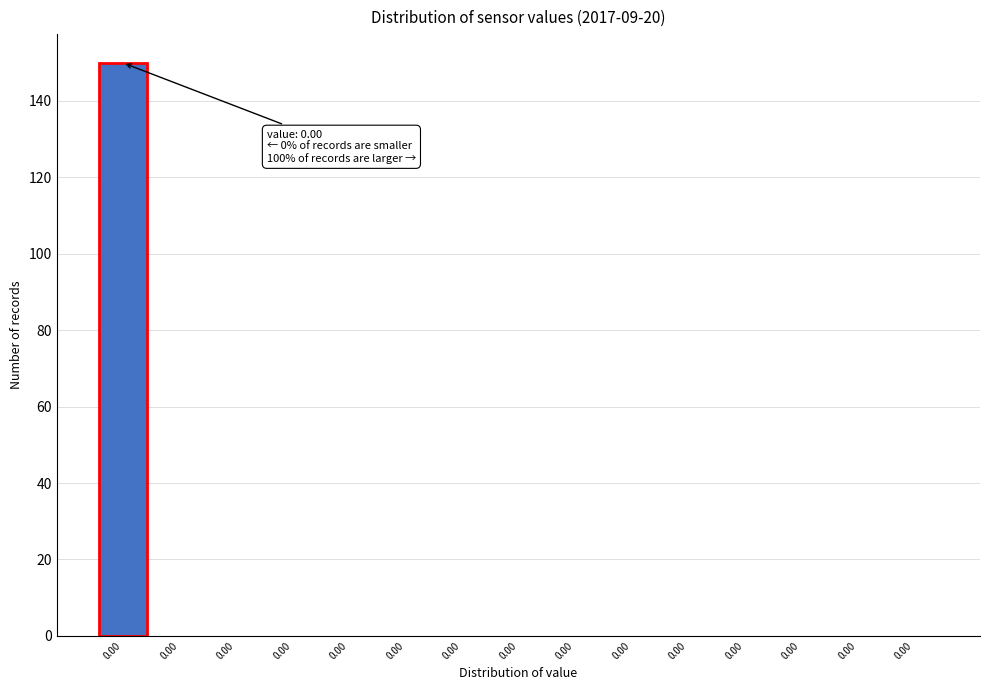

How many distinct data groups are displayed?

1